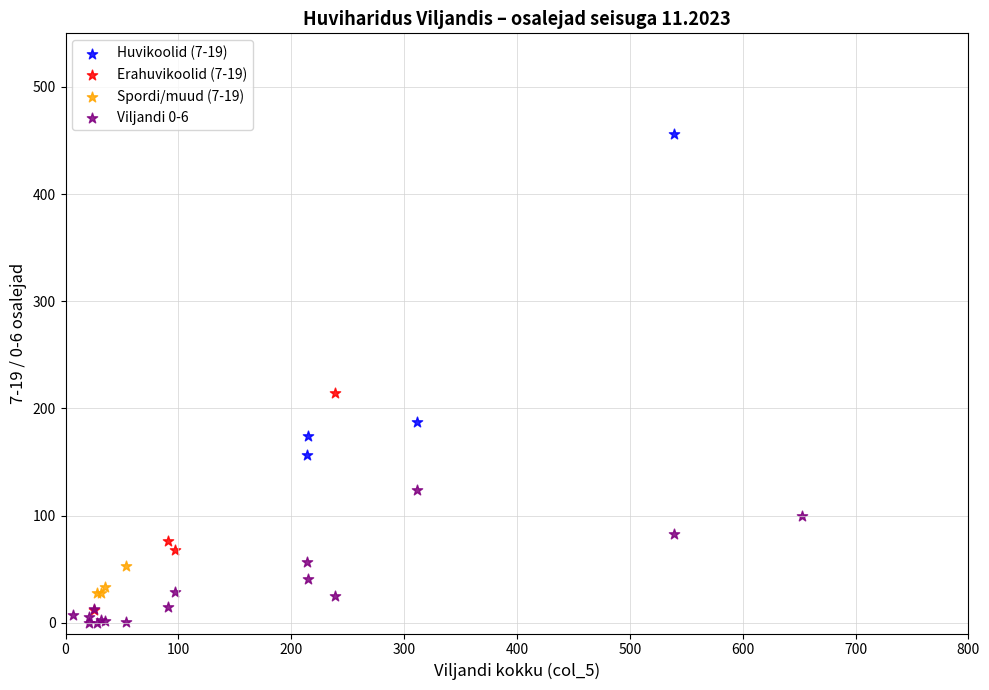

Which series has the widest spread of Y values?

Huvikoolid (7-19)